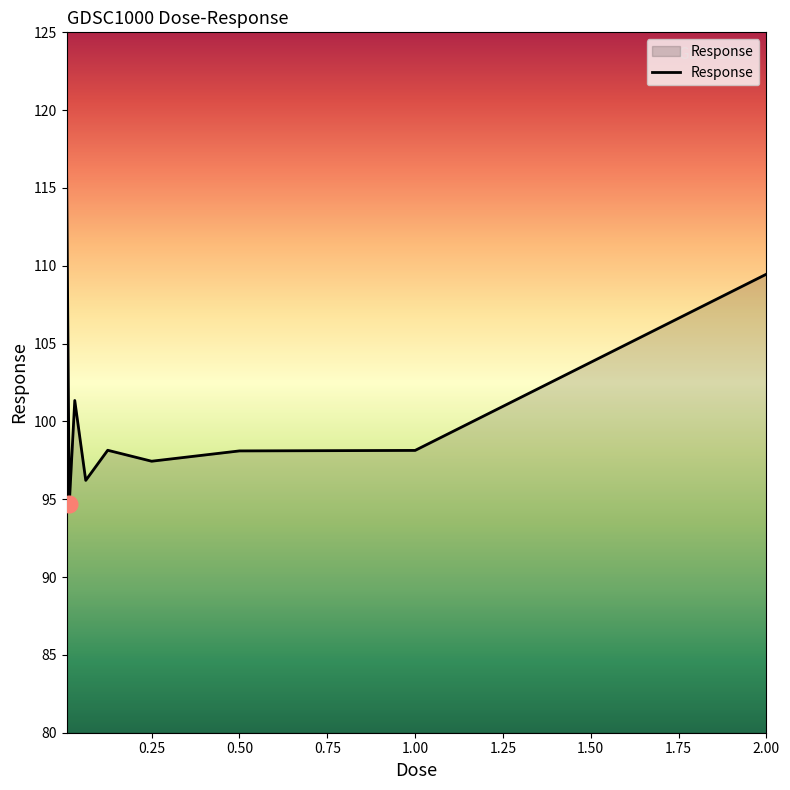

What is the maximum value shown in the chart?

116.8